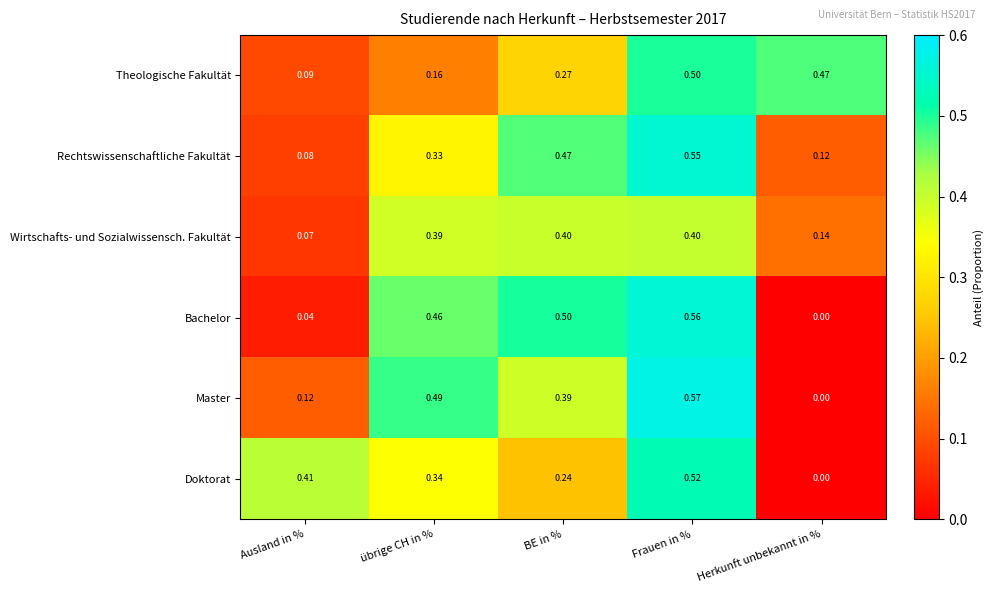

Which category has the lowest value across all series?

Herkunft unbekannt in %